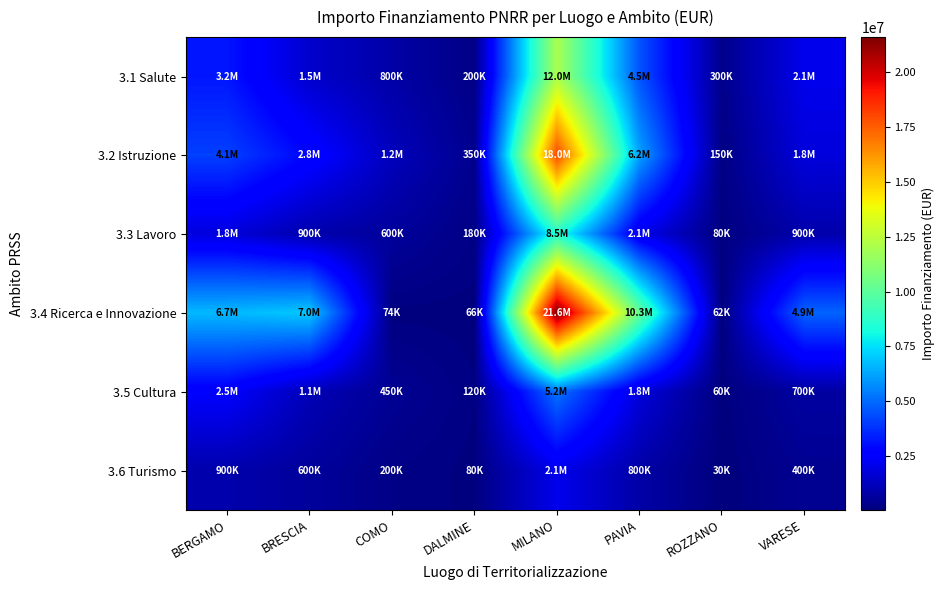

Which series has the largest total across all categories?

3.4 Ricerca e Innovazione